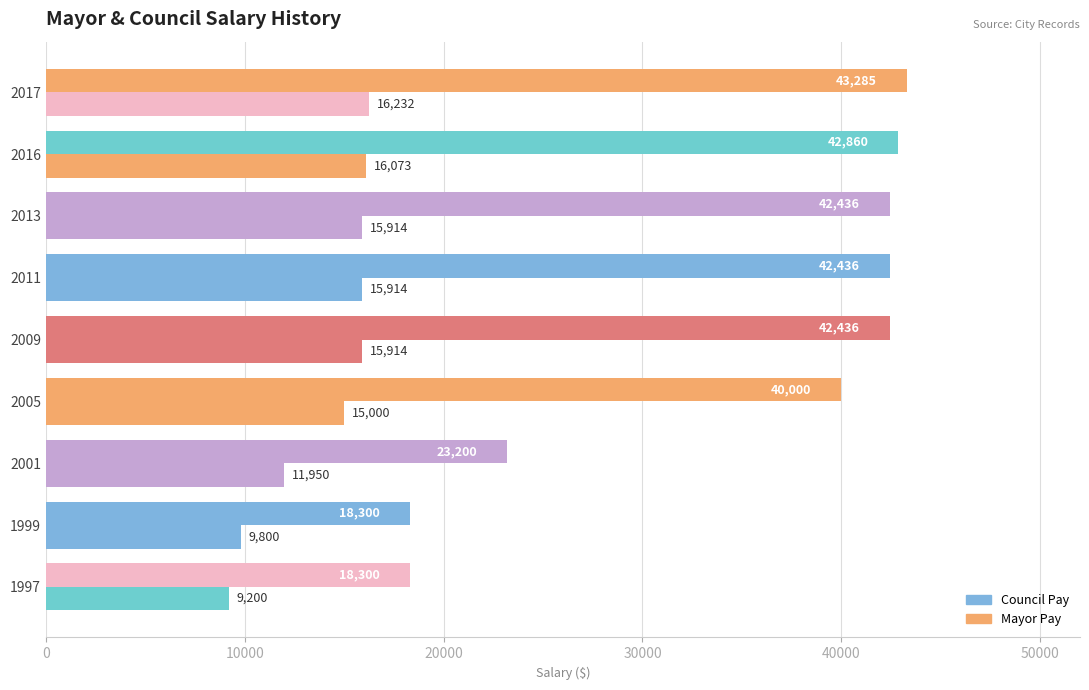

Count the number of data series in this chart.

2